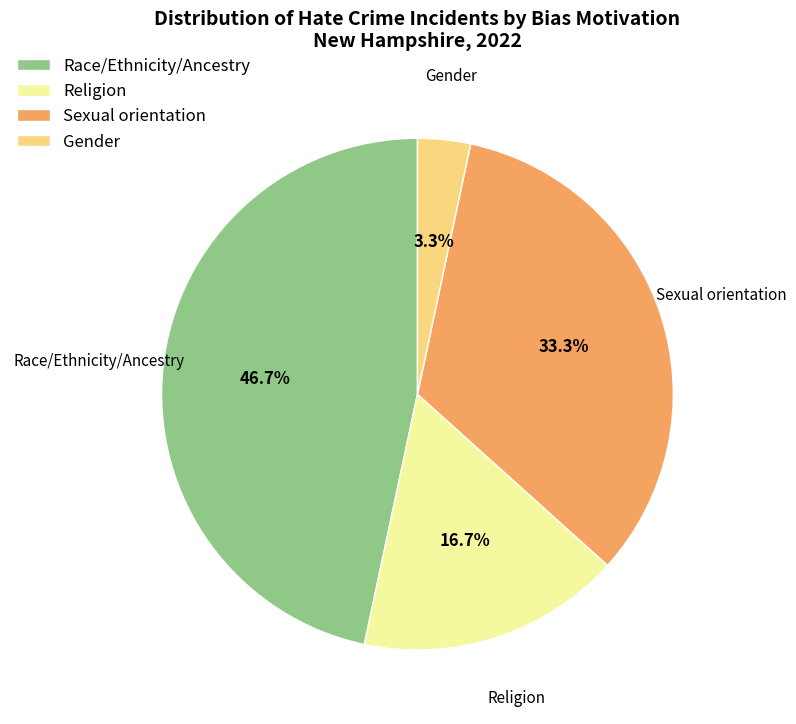

What percentage is NOT represented by Race/Ethnicity/Ancestry?

53.3%